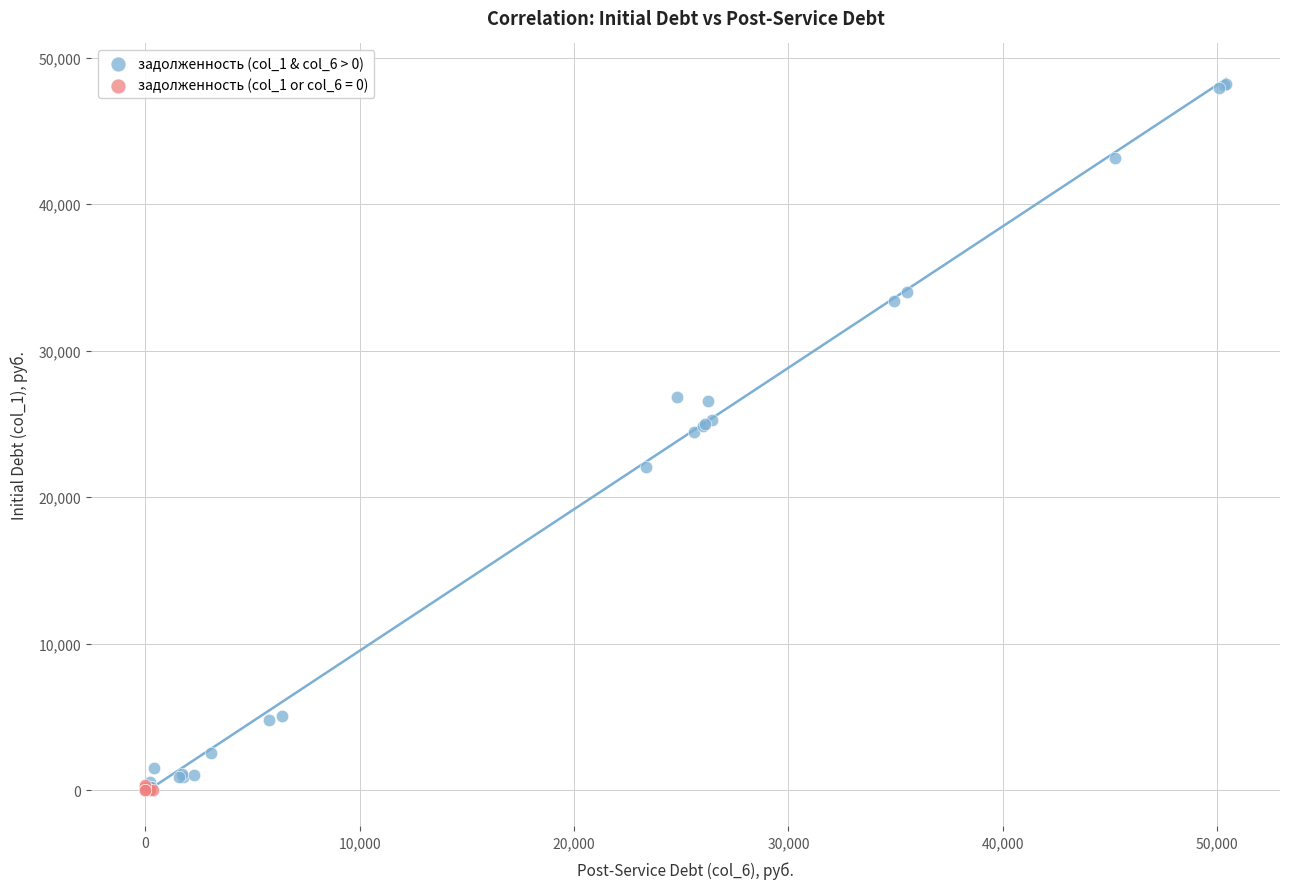

Which series contains the highest Y value?

задолженность (col_1 & col_6 > 0)